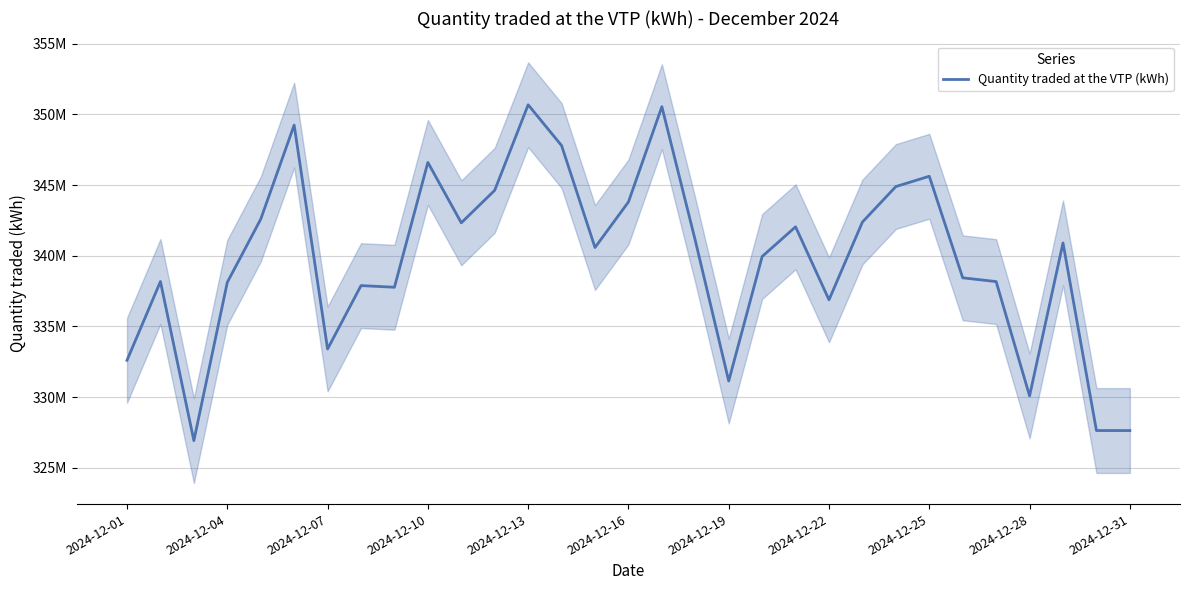

Is it true that the value at 2024-12-22 is 336882458.2?

True